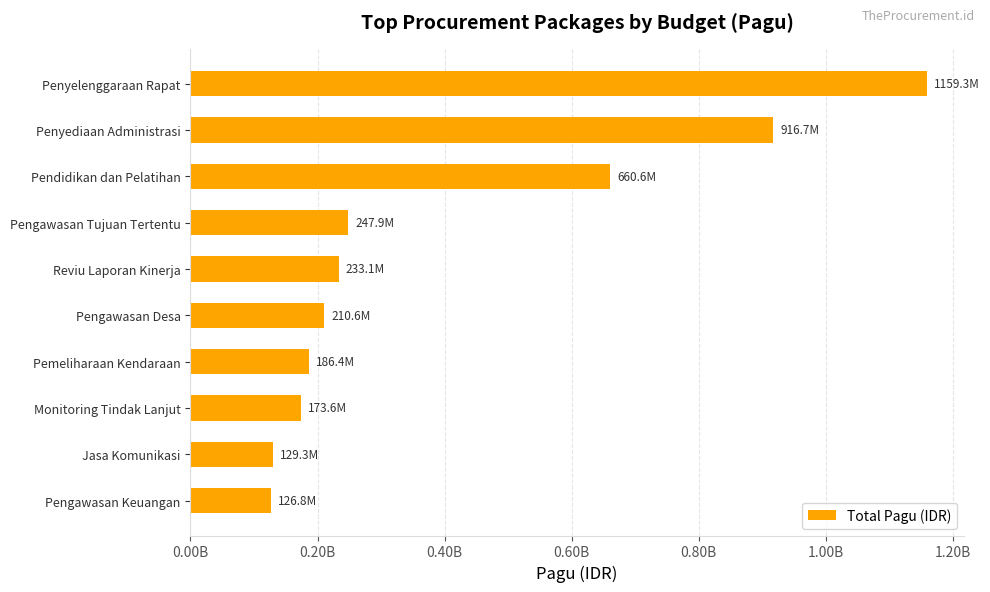

Does the chart contain any negative values?

No